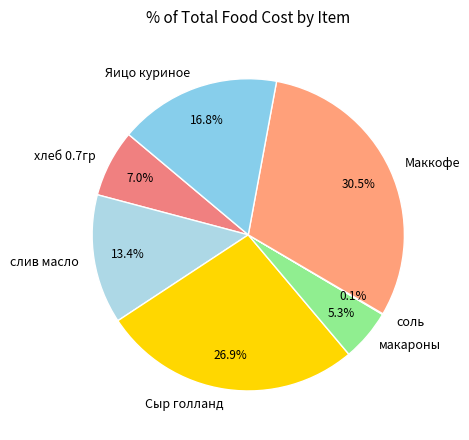

Approximately how many times larger is the value at слив масло compared to Сыр голланд?

0.5